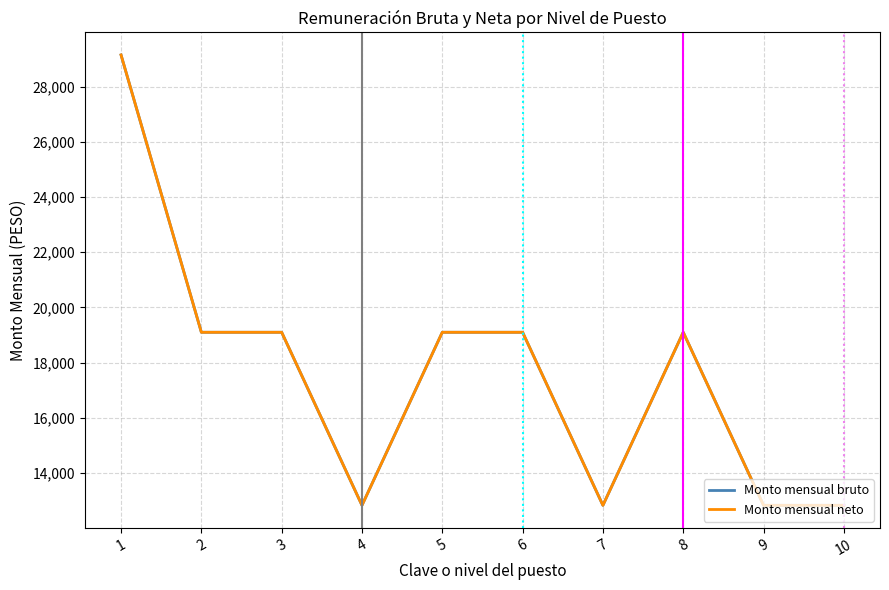

Is this an area chart (filled region under the line)?

No